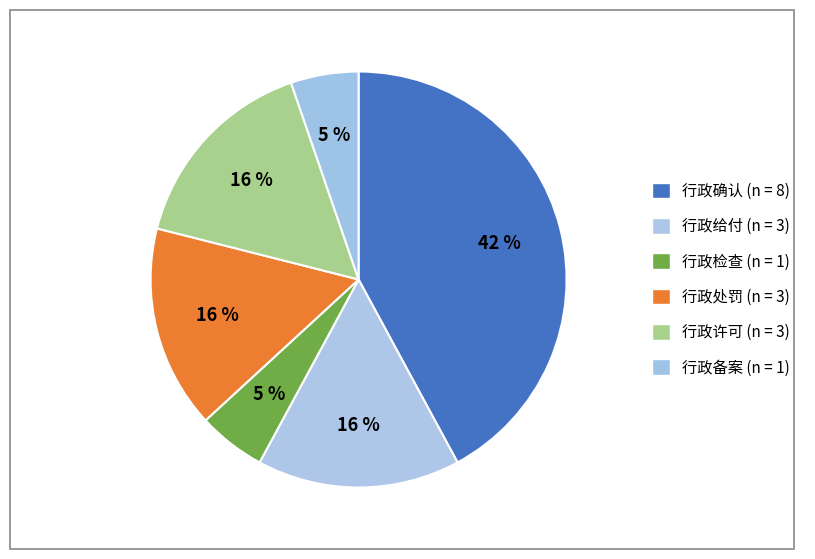

How many segments does this pie chart have?

6